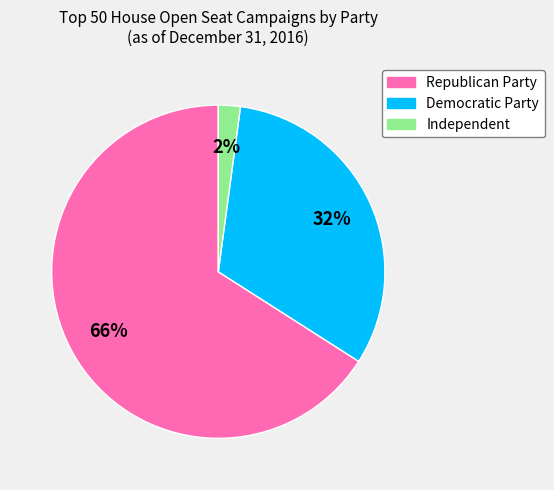

To the nearest percent, what is the difference between the largest and smallest slice percentages?

64%